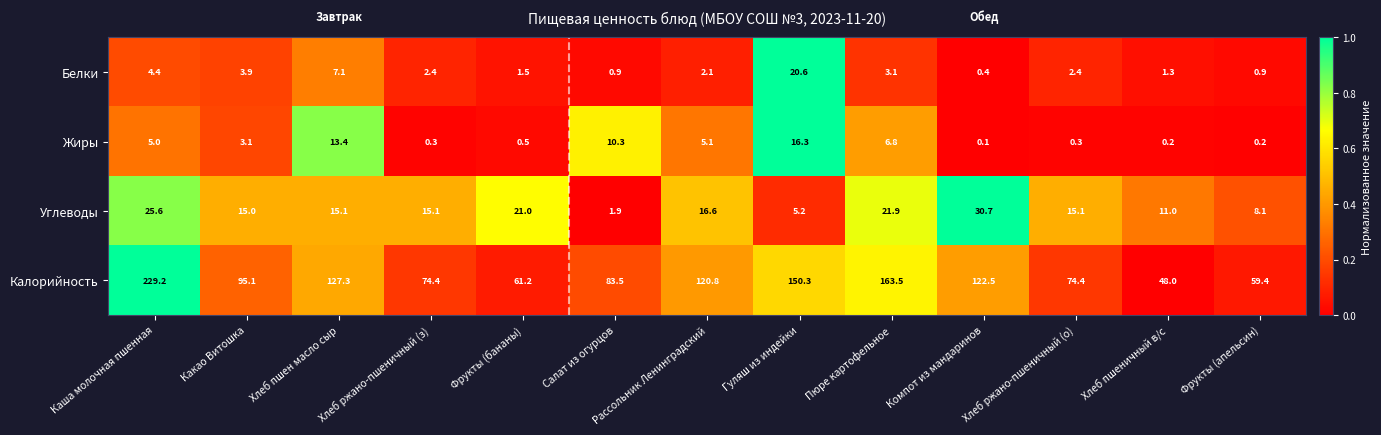

Which label corresponds to the largest value in the chart?

Каша молочная пшенная